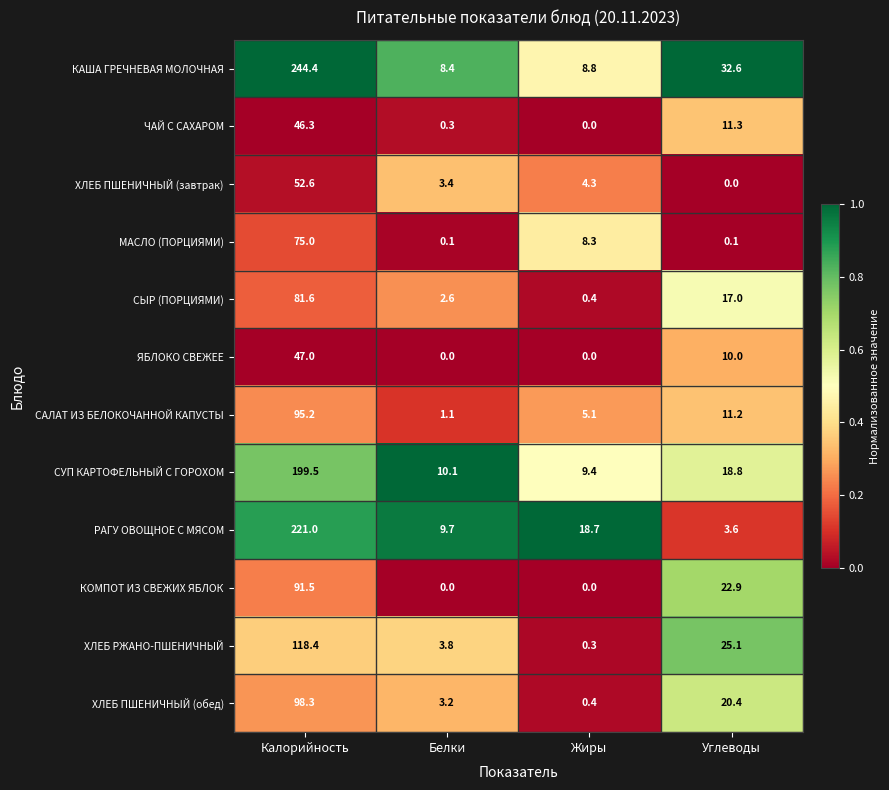

Which series has the largest range (max minus min)?

КАША ГРЕЧНЕВАЯ МОЛОЧНАЯ